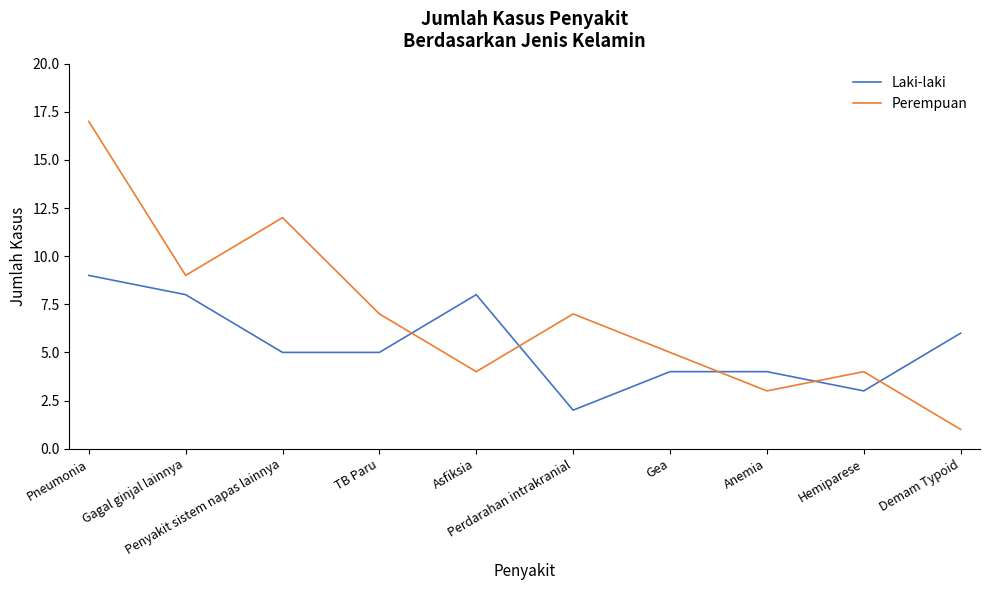

Which label corresponds to the largest value in the chart?

Pneumonia